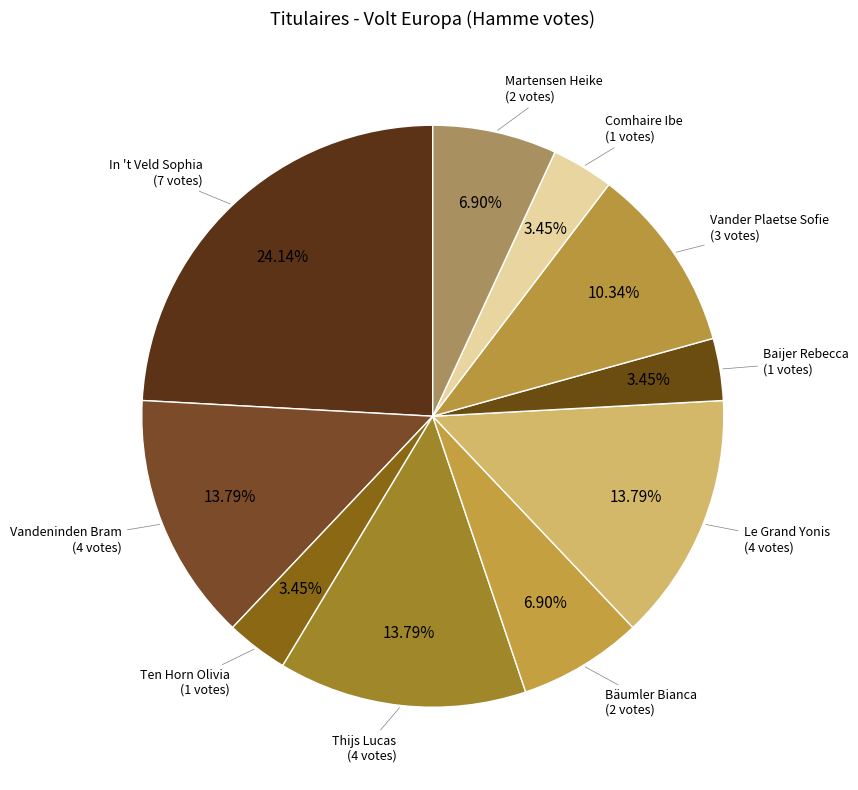

Count the number of slices in the pie.

10